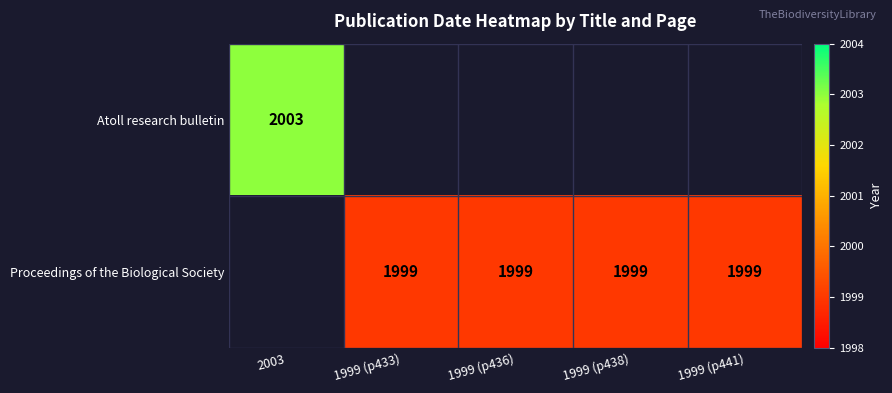

The value of Proceedings of the Biological Society at 1999 (p433) is 1999. True or false?

True